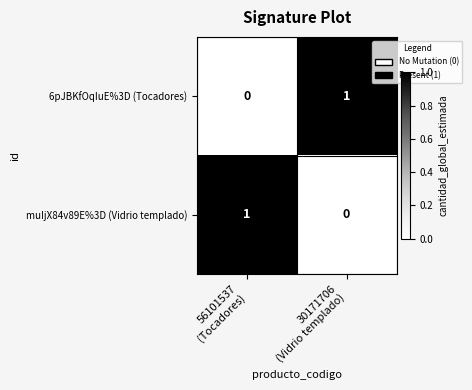

Reading left to right, transcribe all the data shown in this chart.

6pJBKfOqIuE%3D (Tocadores): 0	1
muIjX84v89E%3D (Vidrio templado): 1	0